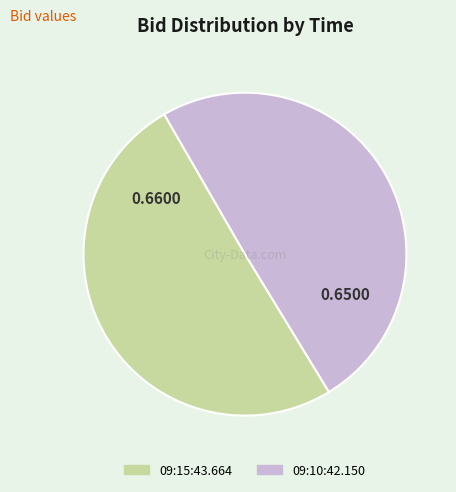

True or false: 09:10:42.150 accounts for 35% of the total.

False